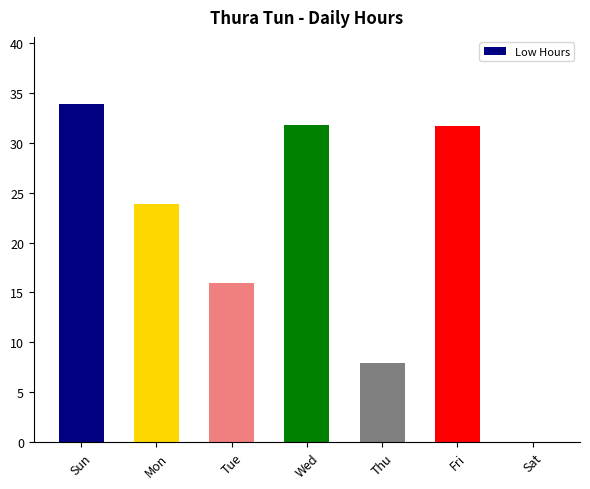

Count the number of categories in the chart.

7